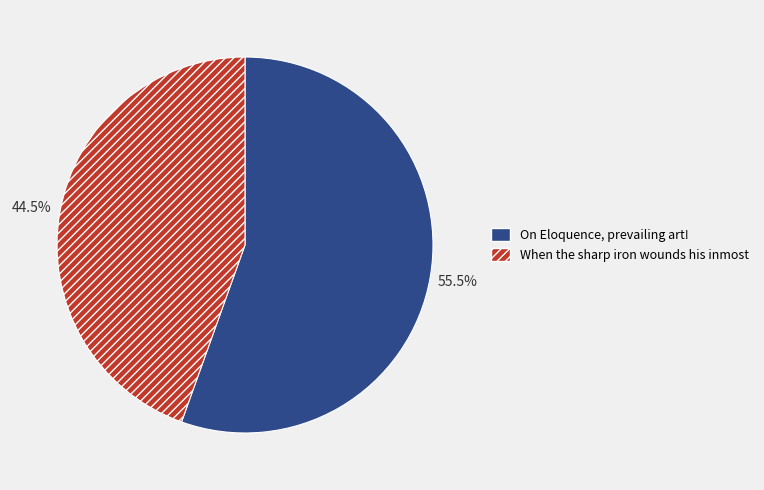

Which category has the biggest portion of the pie?

On Eloquence, prevailing art!